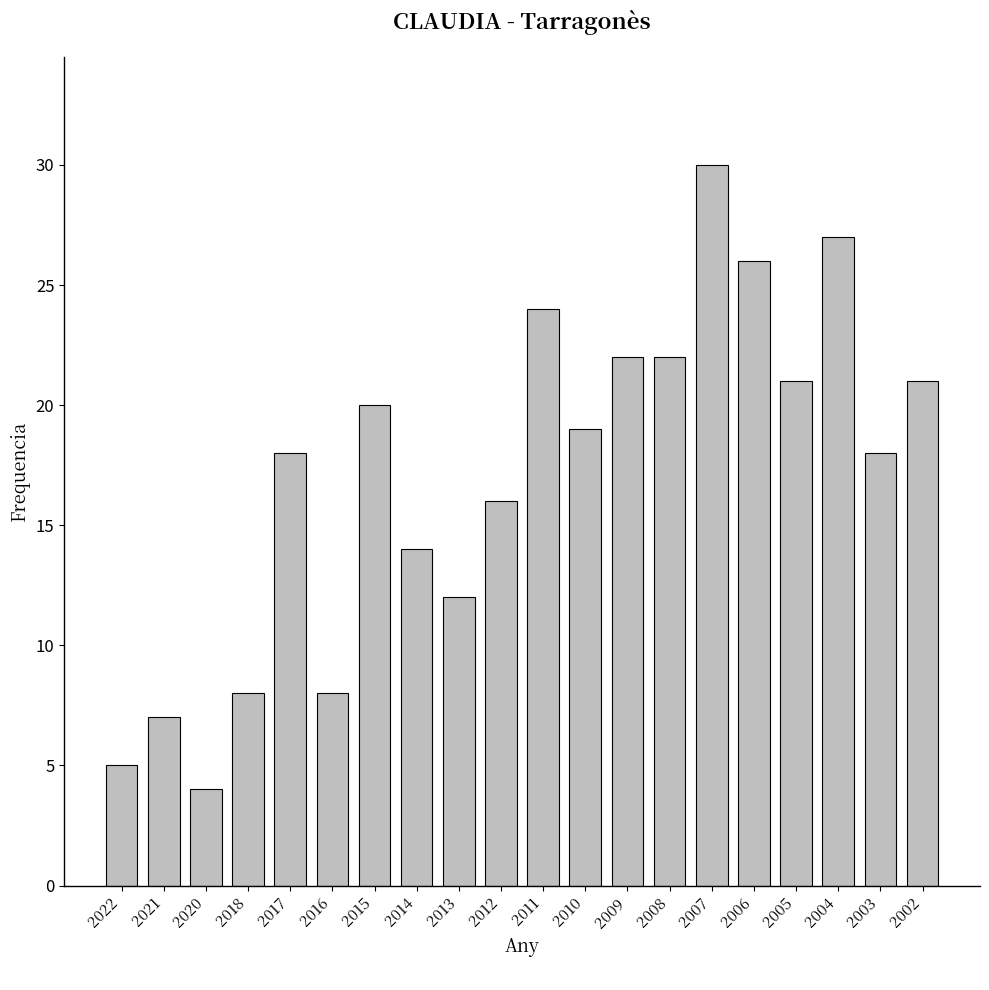

Reading left to right, extract all data points from this chart.

5	7	4	8	18	8	20	14	12	16	24	19	22	22	30	26	21	27	18	21